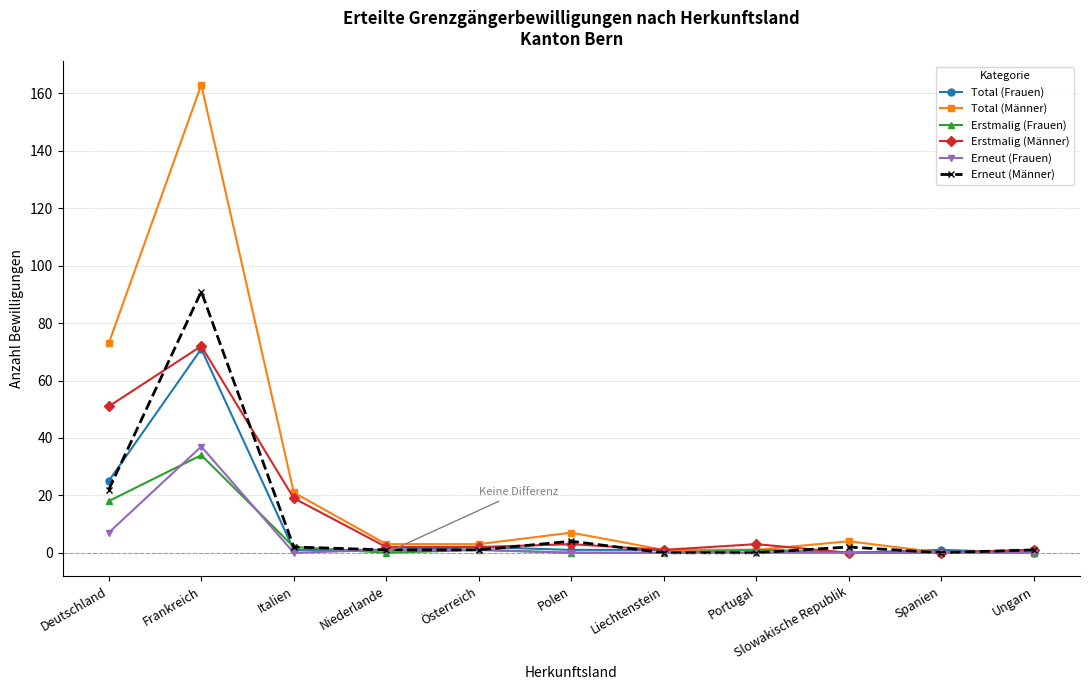

Reading left to right, what are all the values shown in this chart?

Total (Frauen): Deutschland=25	Frankreich=71	Italien=1	Niederlande=1	Österreich=2	Polen=1	Liechtenstein=1	Portugal=1	Slowakische Republik=0	Spanien=1	Ungarn=0
Total (Männer): Deutschland=73	Frankreich=163	Italien=21	Niederlande=3	Österreich=3	Polen=7	Liechtenstein=1	Portugal=1	Slowakische Republik=4	Spanien=0	Ungarn=1
Erstmalig (Frauen): Deutschland=18	Frankreich=34	Italien=2	Niederlande=0	Österreich=1	Polen=0	Liechtenstein=0	Portugal=1	Slowakische Republik=0	Spanien=0	Ungarn=0
Erstmalig (Männer): Deutschland=51	Frankreich=72	Italien=19	Niederlande=2	Österreich=2	Polen=3	Liechtenstein=1	Portugal=3	Slowakische Republik=0	Spanien=0	Ungarn=1
Erneut (Frauen): Deutschland=7	Frankreich=37	Italien=0	Niederlande=1	Österreich=1	Polen=0	Liechtenstein=0	Portugal=0	Slowakische Republik=0	Spanien=0	Ungarn=0
Erneut (Männer): Deutschland=22	Frankreich=91	Italien=2	Niederlande=1	Österreich=1	Polen=4	Liechtenstein=0	Portugal=0	Slowakische Republik=2	Spanien=0	Ungarn=1